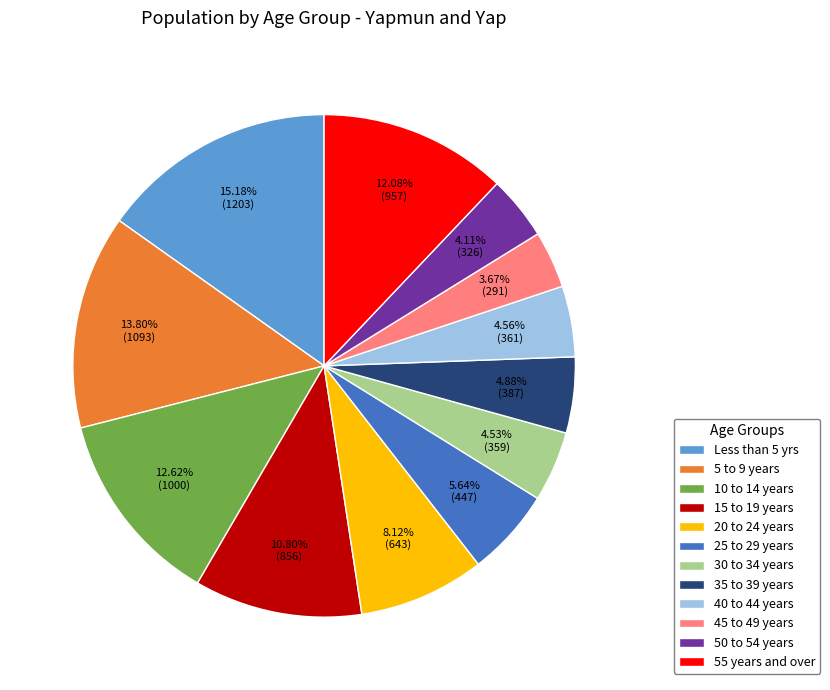

What percentage is the 50 to 54 years slice, to the nearest percent?

4%